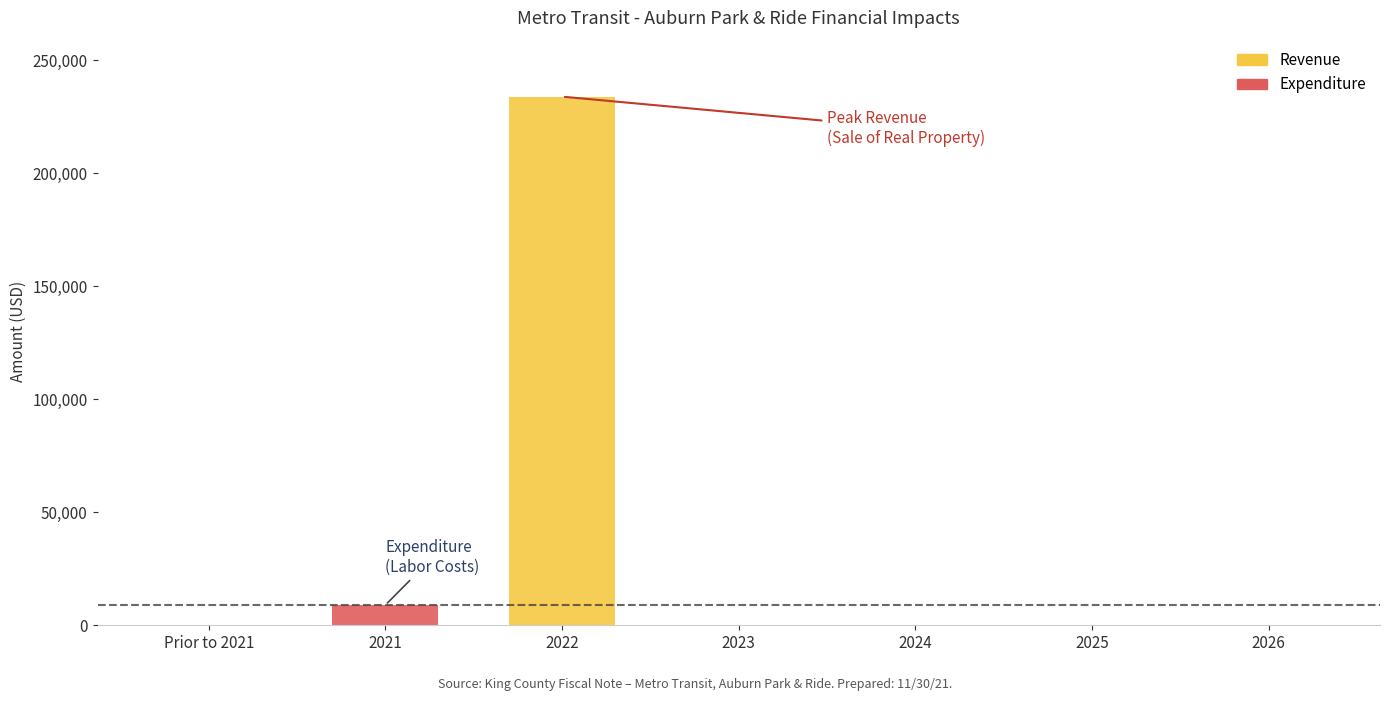

What is the average value of the Revenue series?

33429